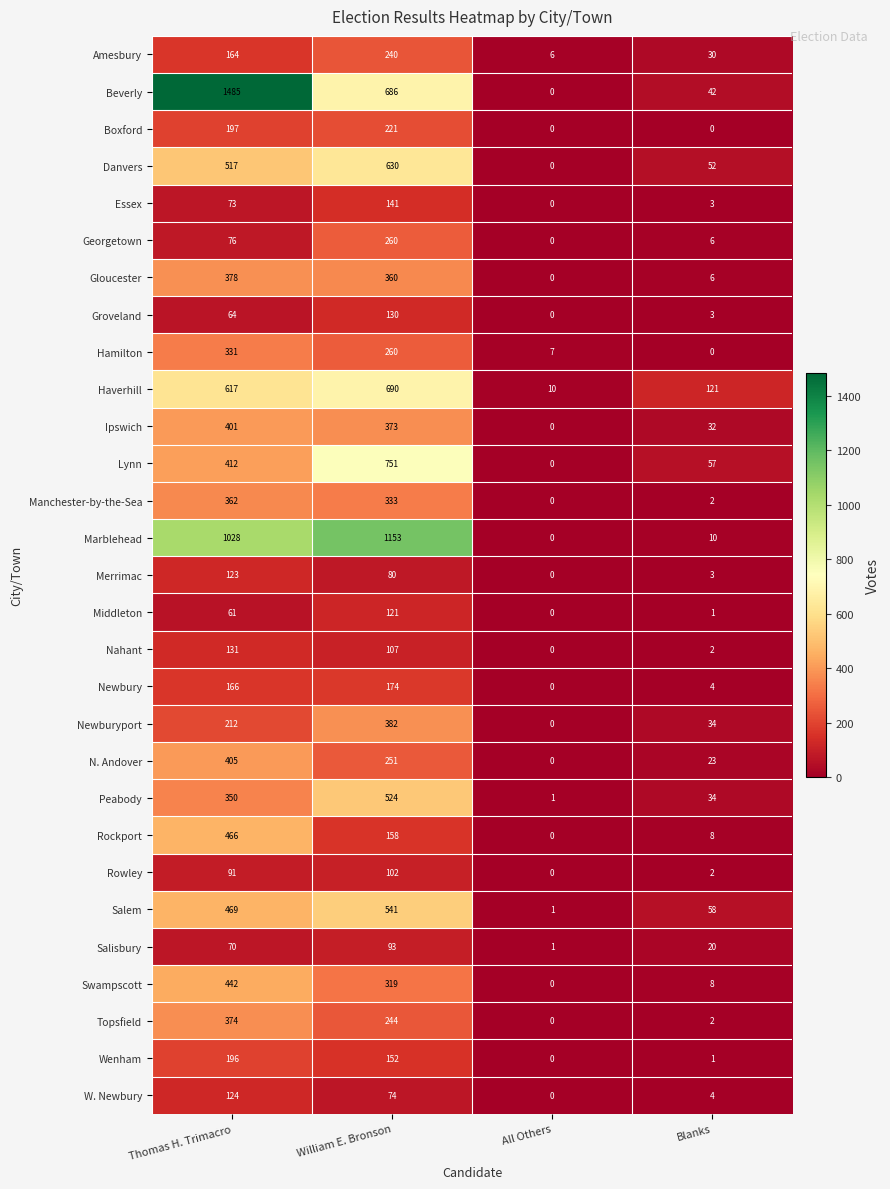

What is the spread (max minus min) of values at Blanks?

121